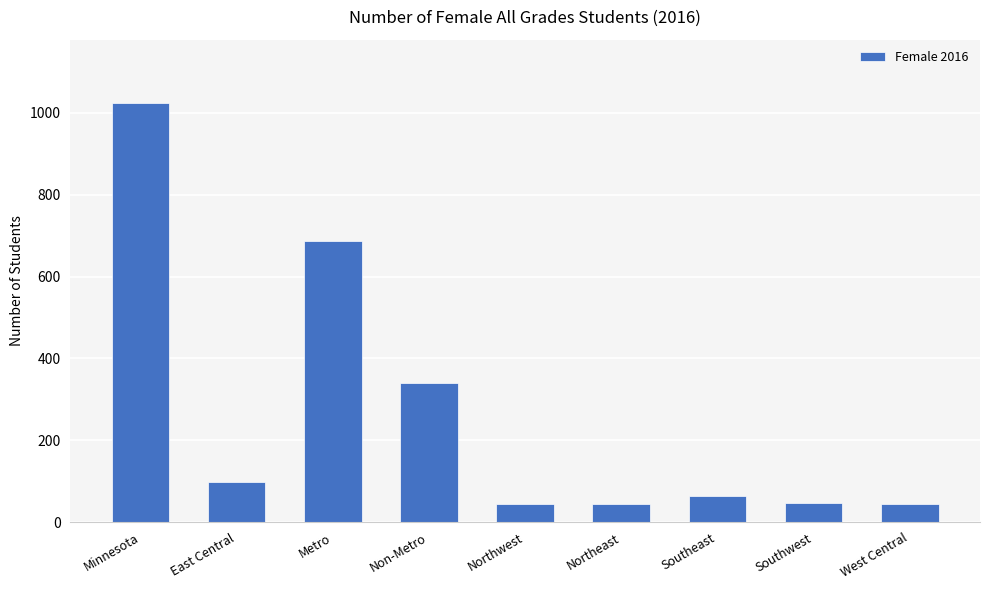

What value does the data have at Southwest?

47